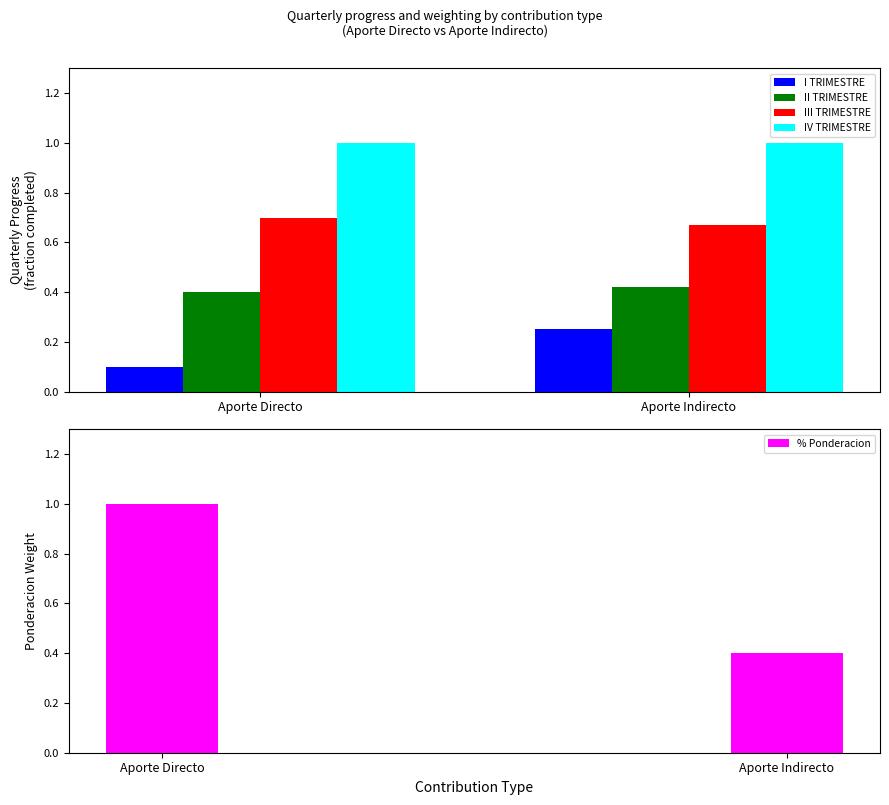

What is the difference between the highest and lowest values at Aporte Directo?

0.9